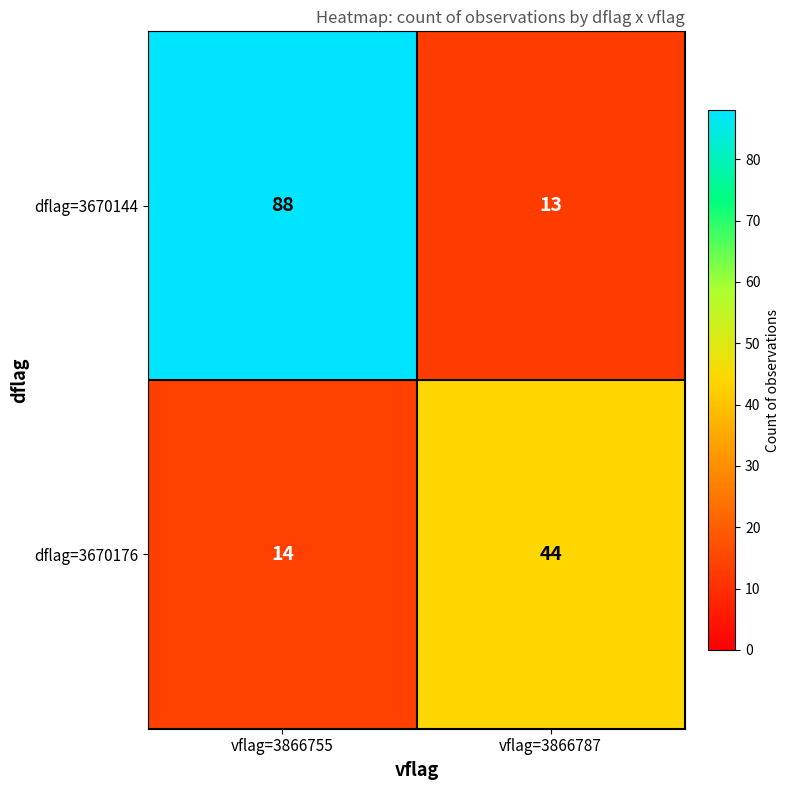

What is the approximate value of dflag=3670144 at vflag=3866755?

88